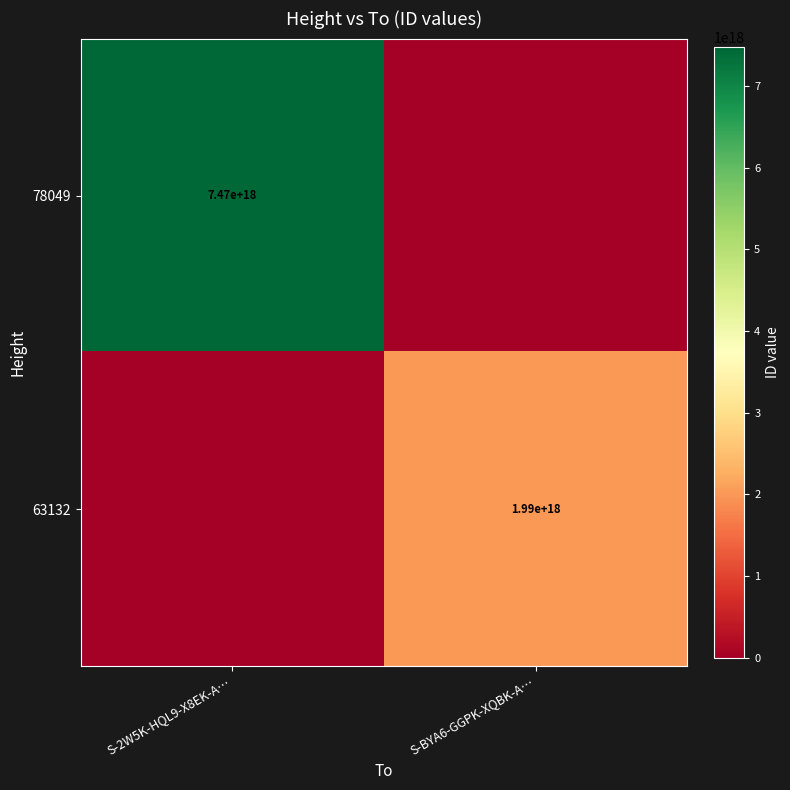

Is the value of 63132 at S-BYA6-GGPK-XQBK-A… greater than the value of 78049 at S-2W5K-HQL9-X8EK-A…?

No